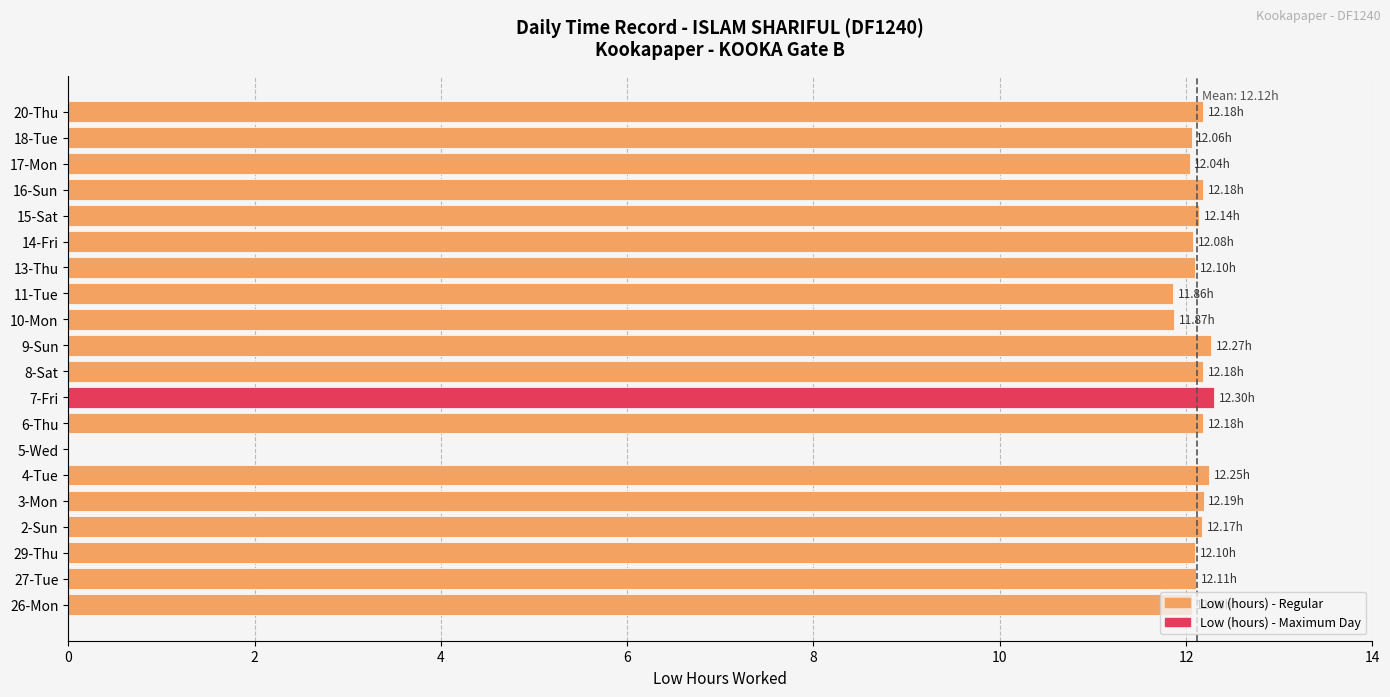

What is the ratio of the value at 6-Thu to the value at 16-Sun?

1.0